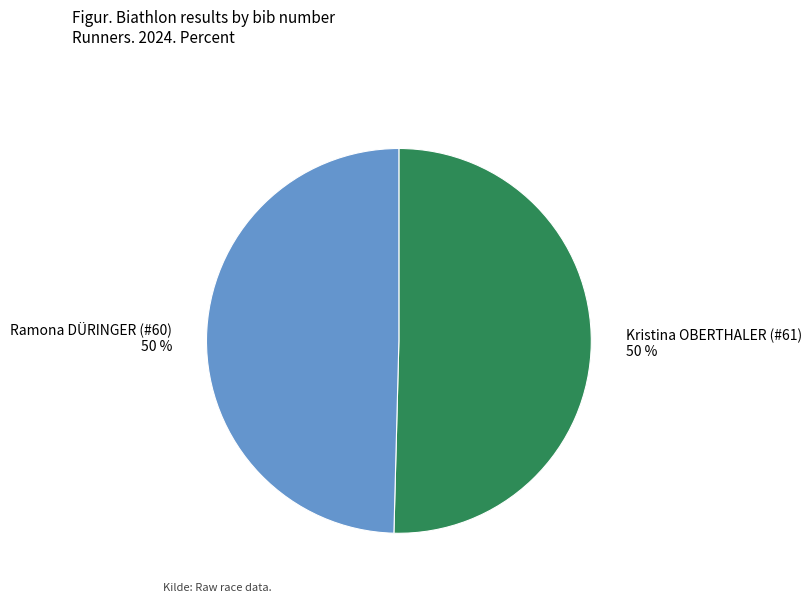

What percentage is the Kristina OBERTHALER (#61) slice, to the nearest percent?

50%